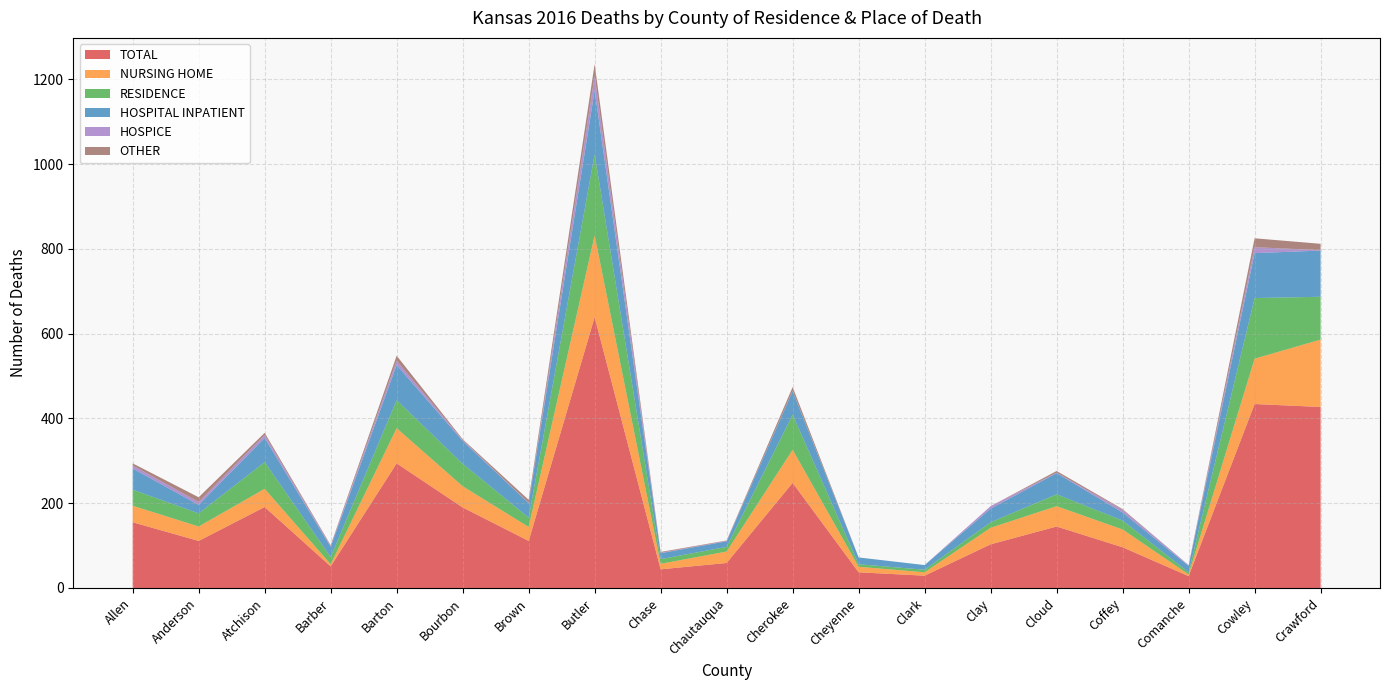

Reading left to right, extract all data points from this chart.

TOTAL: 155	111	191	51	294	190	111	639	44	59	248	37	29	103	145	96	28	434	427
NURSING HOME: 39	34	43	5	83	50	33	193	13	27	78	13	8	39	48	42	4	107	159
RESIDENCE: 38	31	63	17	66	53	22	191	11	11	83	6	6	13	28	21	5	143	101
HOSPITAL INPATIENT: 50	20	57	24	83	54	34	151	14	13	55	16	11	32	50	19	15	106	109
HOSPICE: 7	7	7	2	10	2	1	34	1	1	1	0	0	6	1	6	2	14	1
OTHER: 5	11	5	2	12	2	7	28	2	1	9	0	0	0	4	2	0	21	15